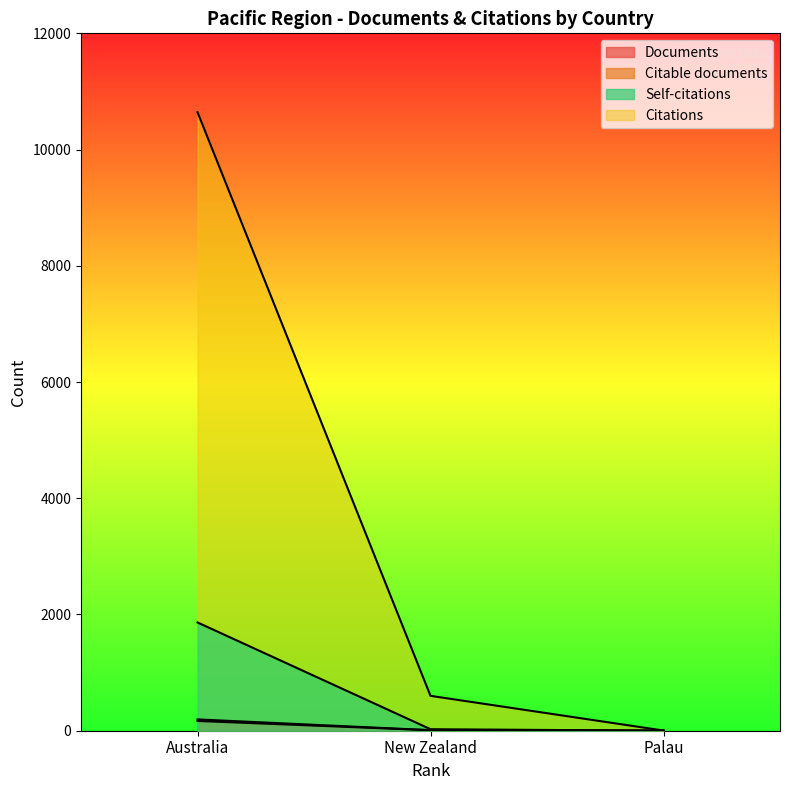

Which category has the lowest value in the Documents series?

Palau